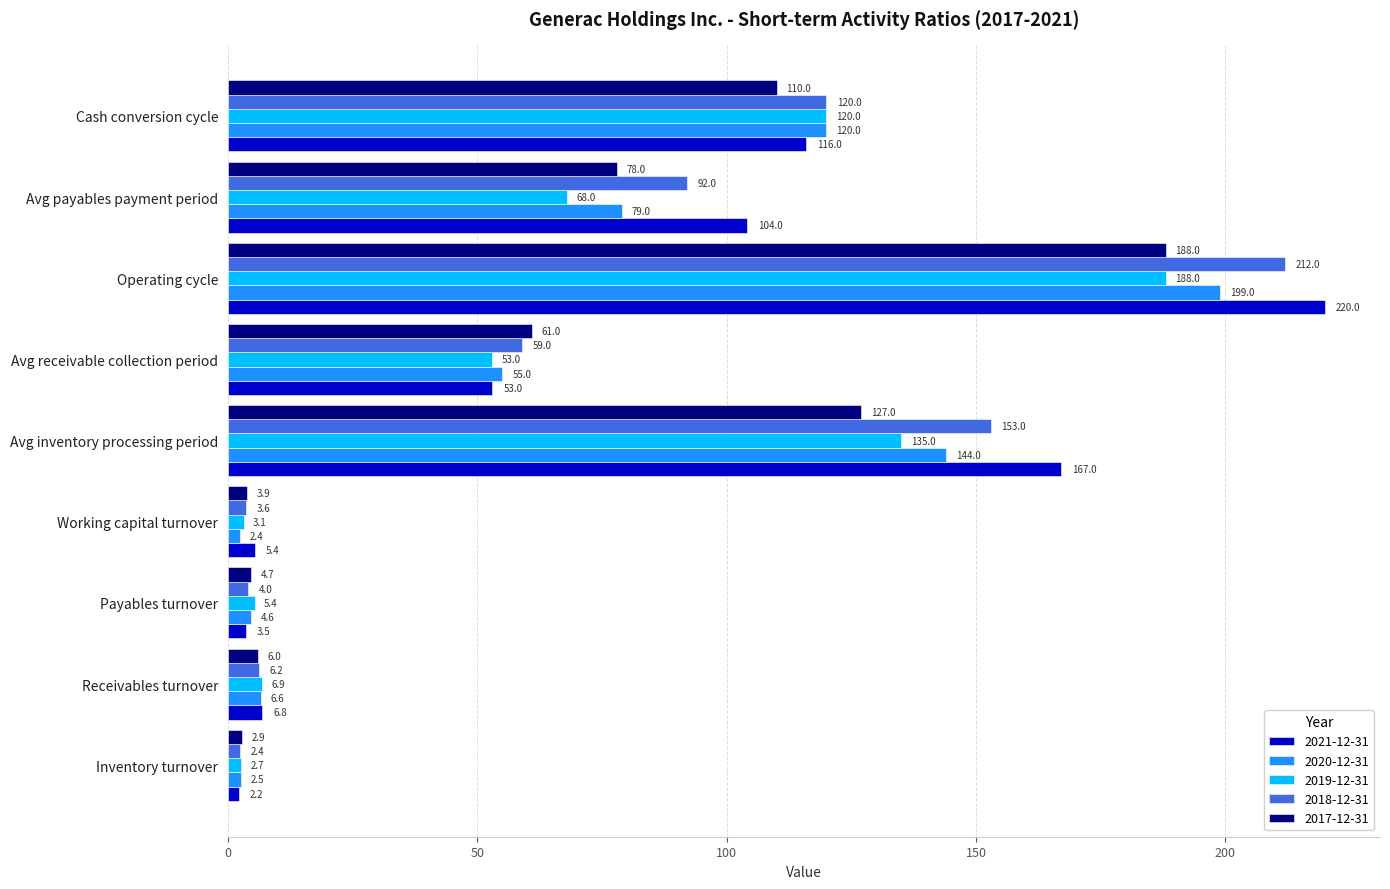

List the labels in order of 2020-12-31 value, smallest first.

Working capital turnover, Inventory turnover, Payables turnover, Receivables turnover, Avg receivable collection period, Avg payables payment period, Cash conversion cycle, Avg inventory processing period, Operating cycle